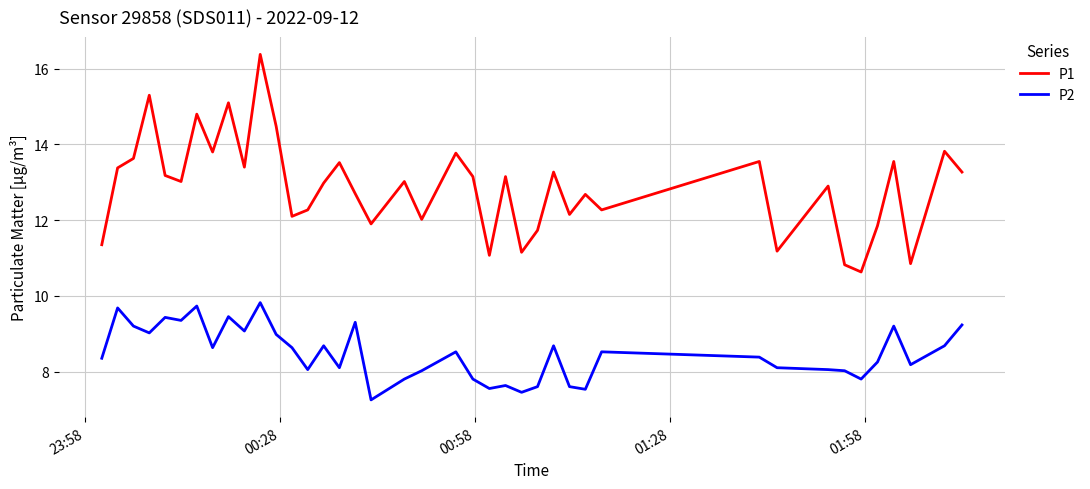

What is the maximum value for P1?

16.4